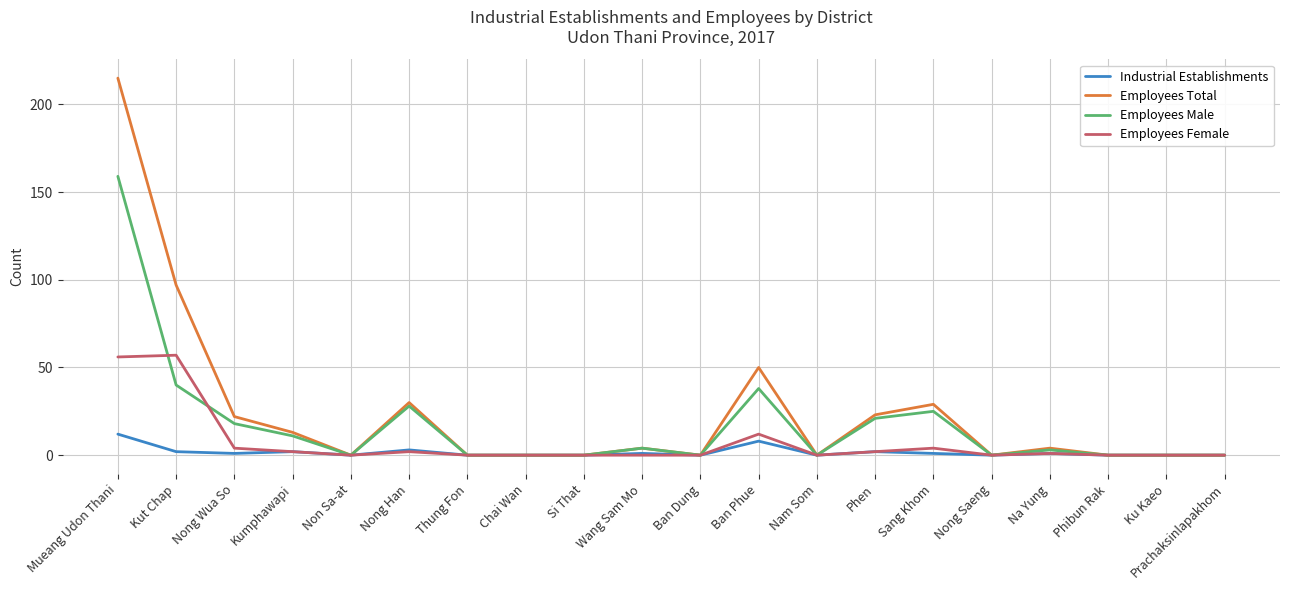

What is the difference between the maximum and minimum values in the Employees Total series?

215